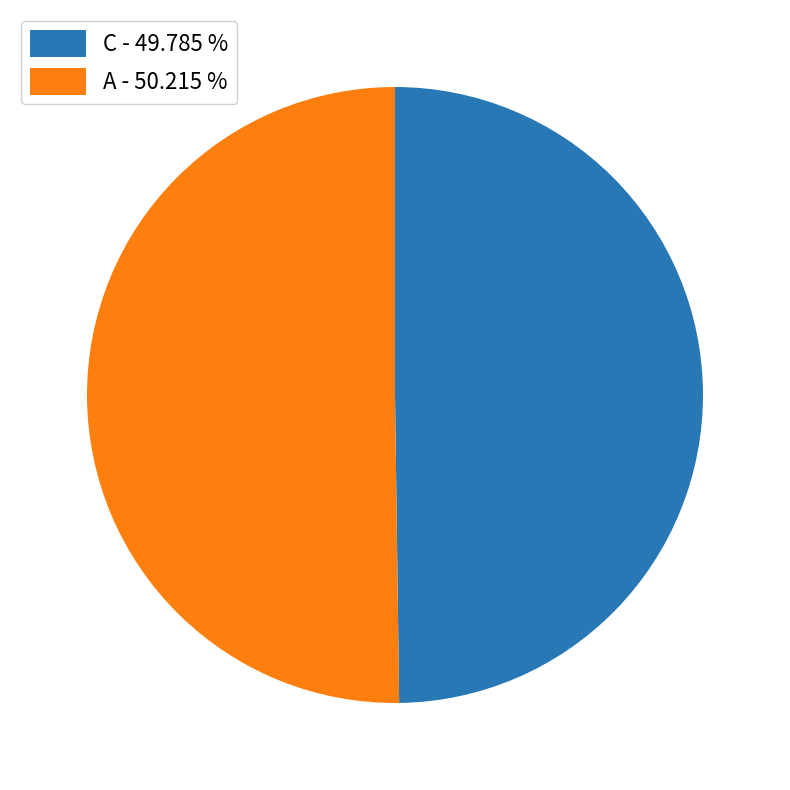

Is the sum of C - 49.785 % and A - 50.215 % greater than half?

Yes